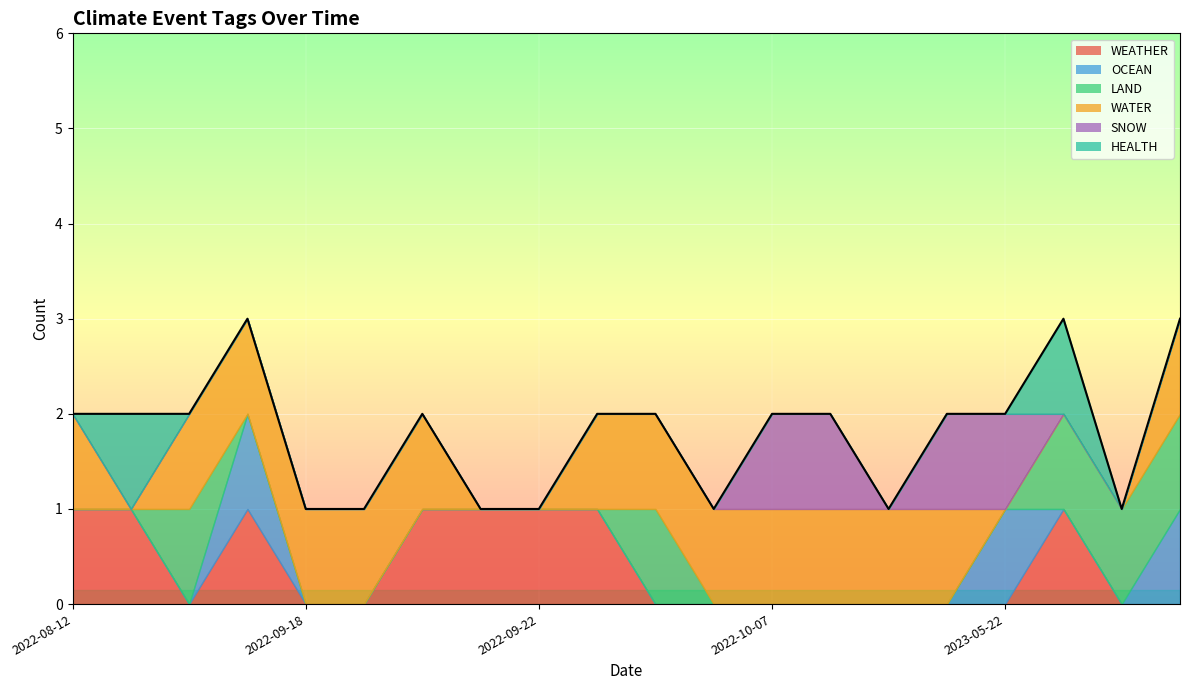

Reading right to left, list all the values displayed in this chart.

WEATHER: 0	0	1	0	0	0	0	0	0	0	1	1	1	1	0	0	1	0	1	1
OCEAN: 1	0	0	1	0	0	0	0	0	0	0	0	0	0	0	0	1	0	0	0
LAND: 1	1	1	0	0	0	0	0	0	1	0	0	0	0	0	0	0	1	0	0
WATER: 1	0	0	0	1	1	1	1	1	1	1	0	0	1	1	1	1	1	0	1
SNOW: 0	0	0	1	1	0	1	1	0	0	0	0	0	0	0	0	0	0	0	0
HEALTH: 0	0	1	0	0	0	0	0	0	0	0	0	0	0	0	0	0	0	1	0